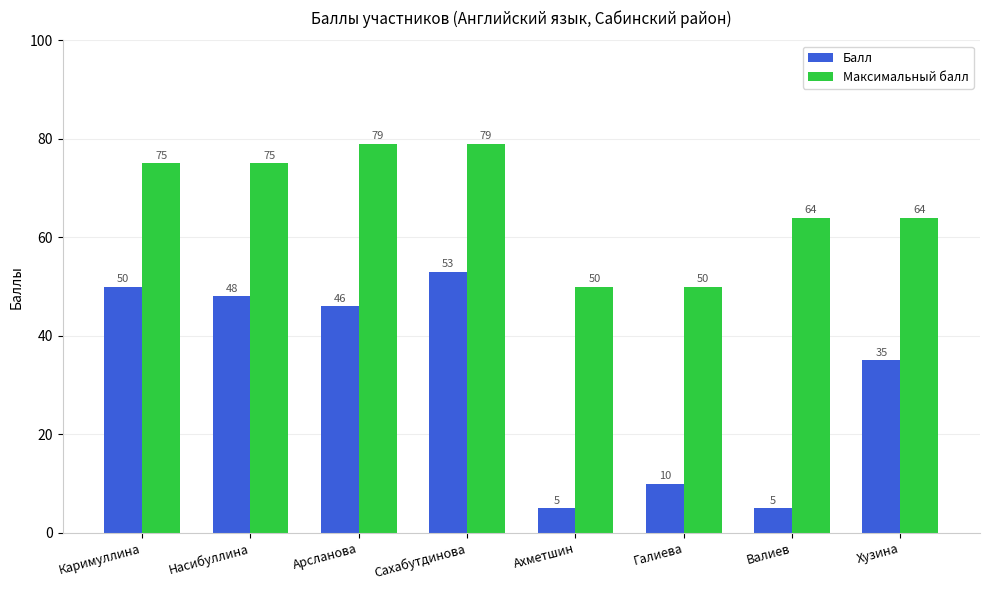

Which series has the largest range (max minus min)?

Балл